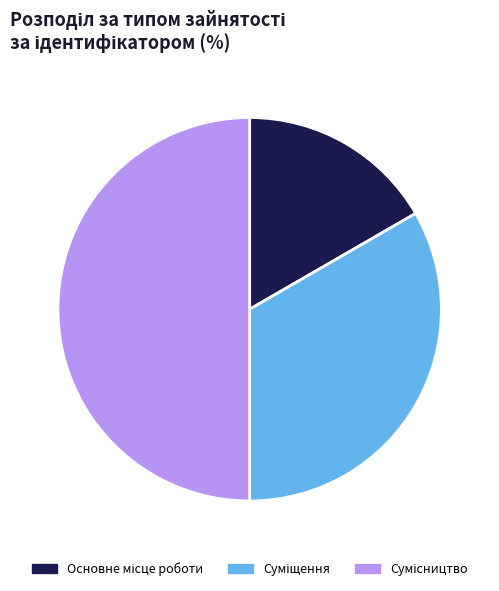

How many segments does this pie chart have?

3